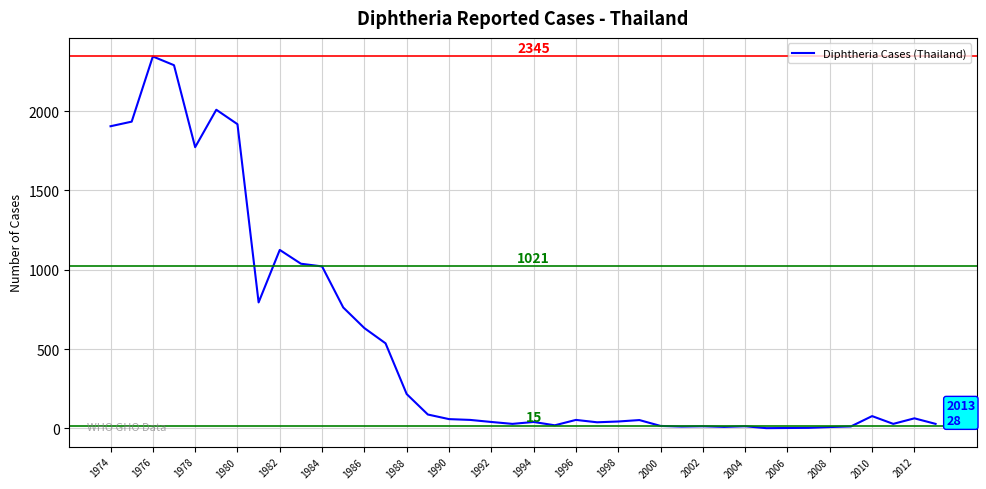

What is the maximum value shown in the chart?

2345